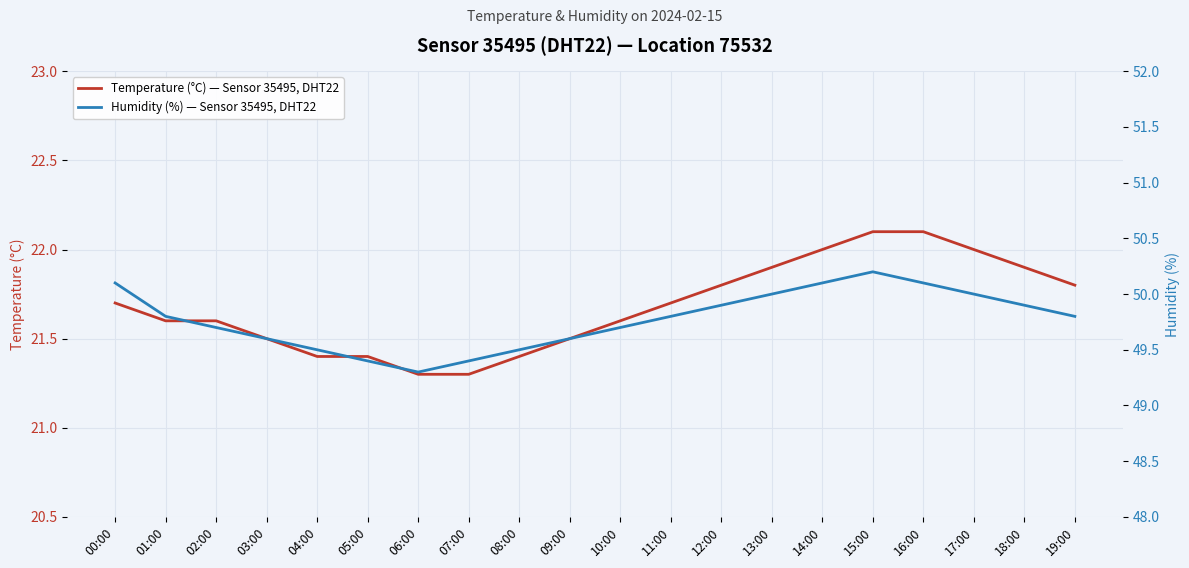

What is the difference between the Humidity (%) — Sensor 35495, DHT22 values at 08:00 and 03:00?

0.1